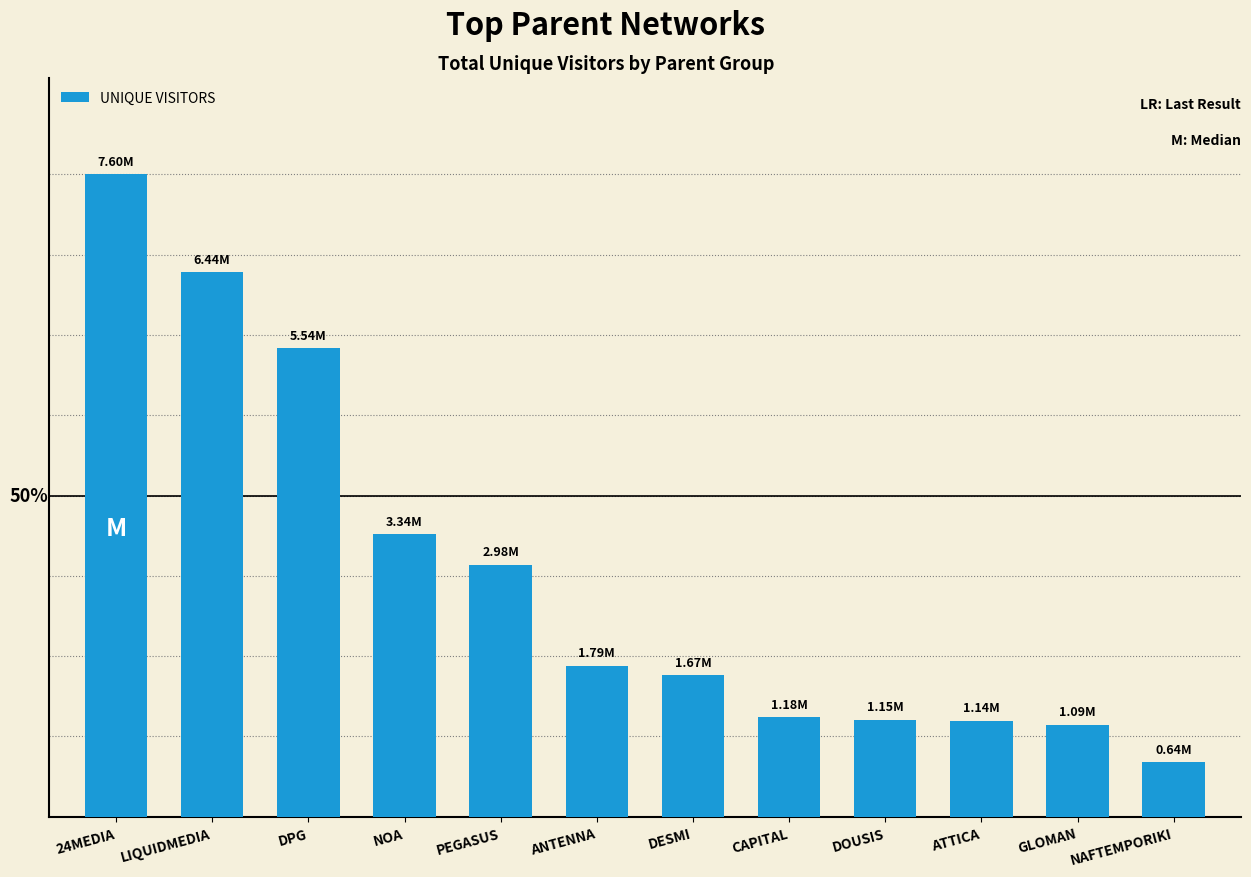

What is the difference between the second highest and minimum values?

5794868